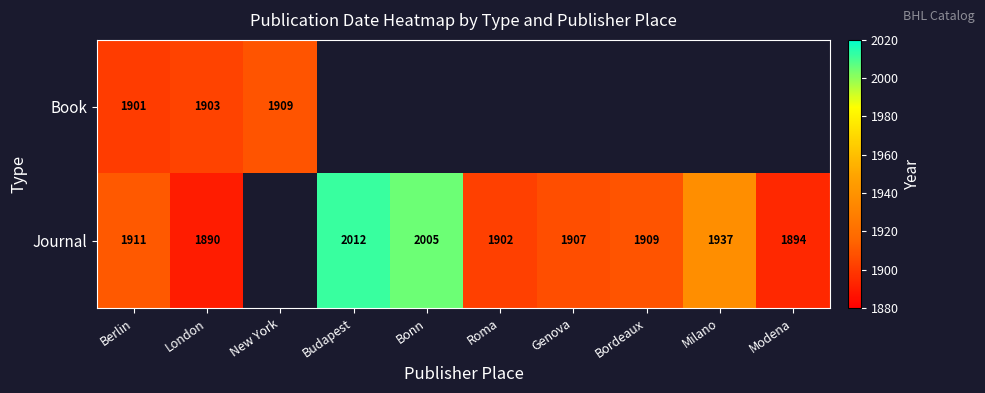

What is the difference between the Journal values at Berlin and Bonn?

94